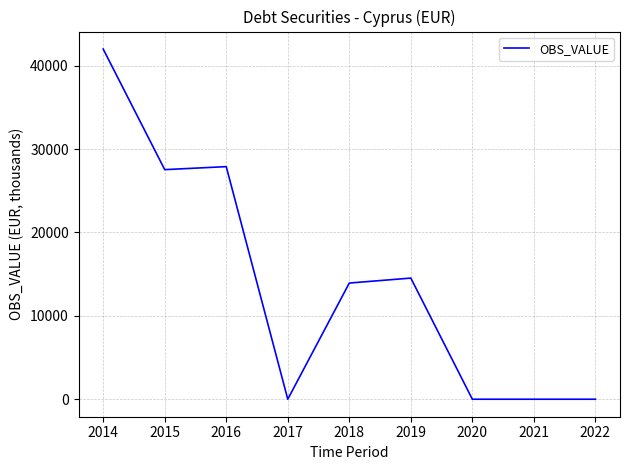

What is the sum of all values?

125901